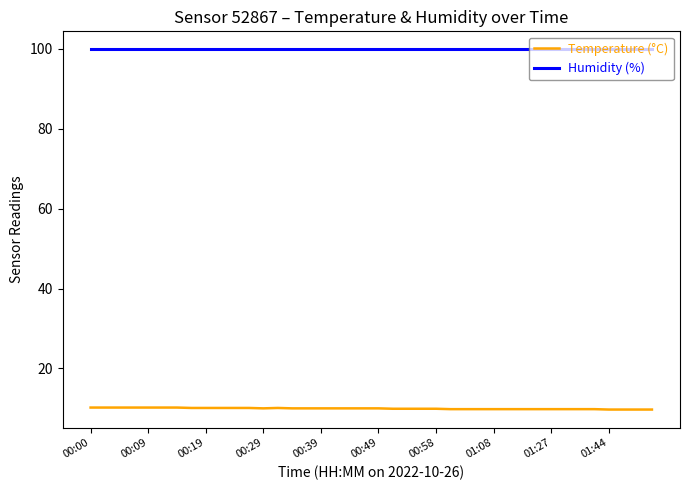

True or false: Temperature (°C) and Humidity (%) intersect in this chart.

False